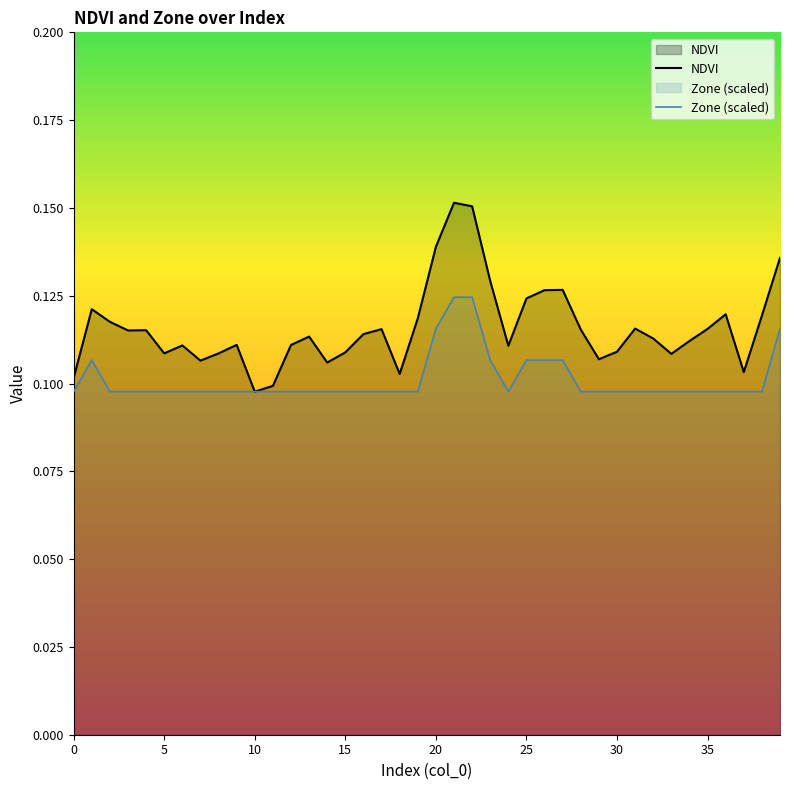

Reading left to right, what are all the values shown in this chart?

NDVI: 0.1	0.1	0.1	0.1	0.1	0.1	0.1	0.1	0.1	0.1	0.1	0.1	0.1	0.1	0.1	0.1	0.1	0.1	0.1	0.1	0.1	0.2	0.2	0.1	0.1	0.1	0.1	0.1	0.1	0.1	0.1	0.1	0.1	0.1	0.1	0.1	0.1	0.1	0.1	0.1
Zone (scaled): 0.1	0.1	0.1	0.1	0.1	0.1	0.1	0.1	0.1	0.1	0.1	0.1	0.1	0.1	0.1	0.1	0.1	0.1	0.1	0.1	0.1	0.1	0.1	0.1	0.1	0.1	0.1	0.1	0.1	0.1	0.1	0.1	0.1	0.1	0.1	0.1	0.1	0.1	0.1	0.1